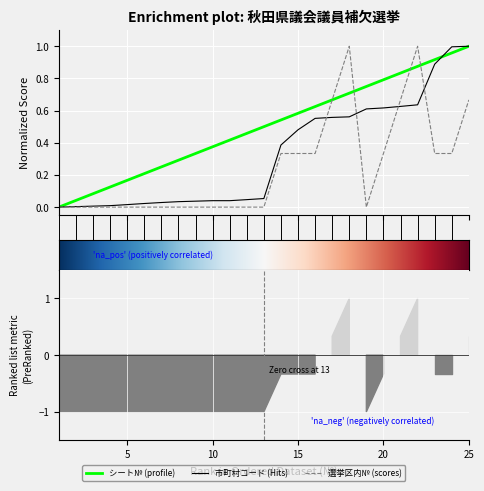

How many times do 選挙区内№ and シート№ cross each other?

4